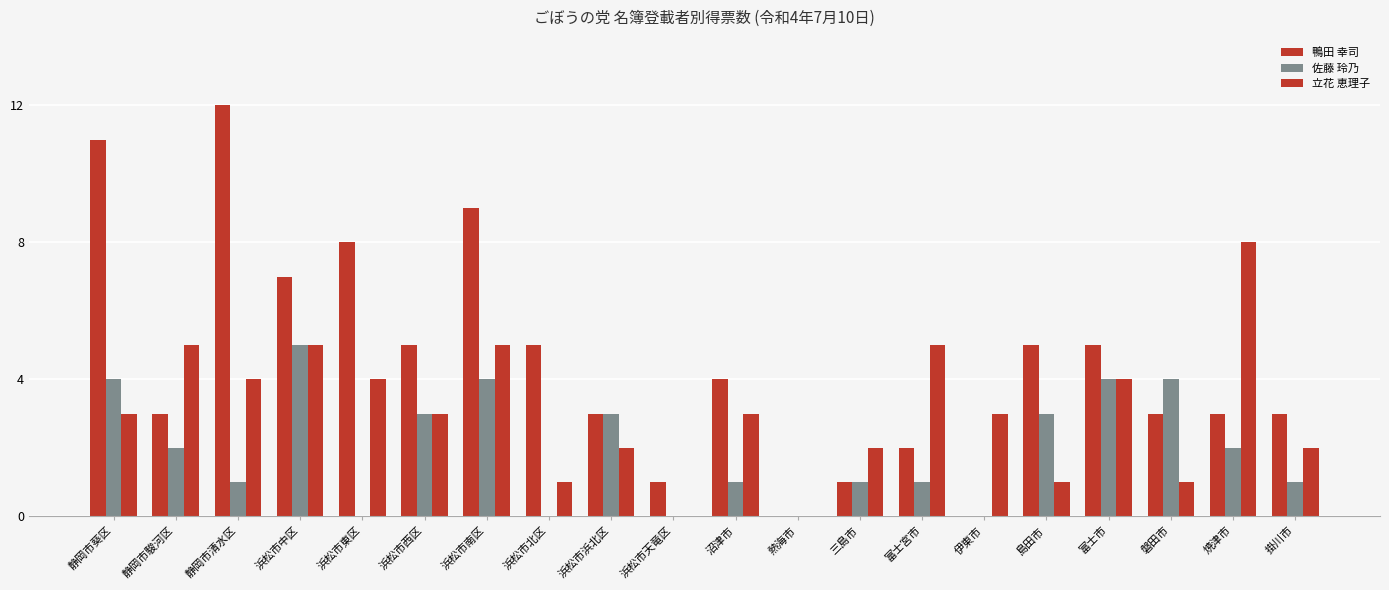

Rank the series at 掛川市 from highest to lowest value.

鴨田 幸司, 立花 恵理子, 佐藤 玲乃